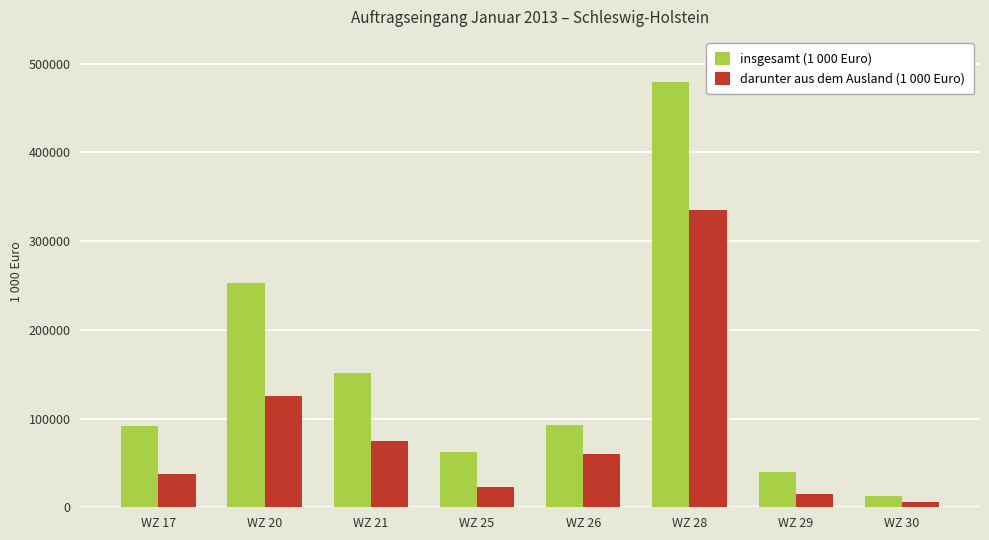

Which series has the largest total across all categories?

insgesamt (1 000 Euro)